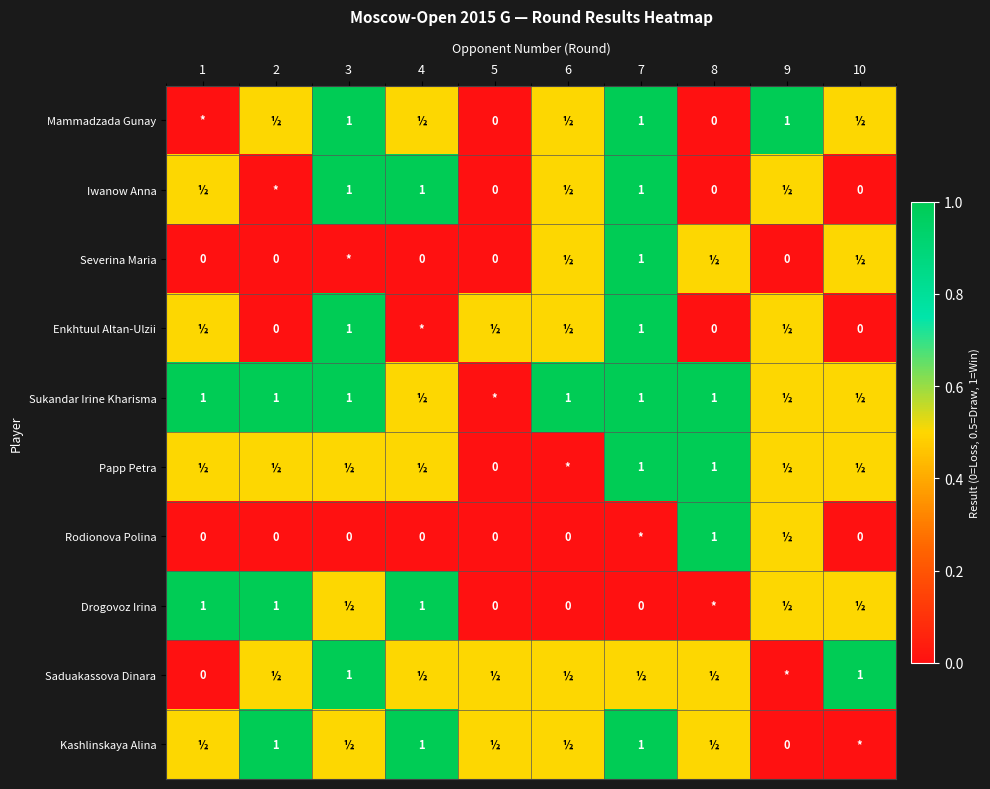

What is the difference between the highest and lowest values at 7?

1.0